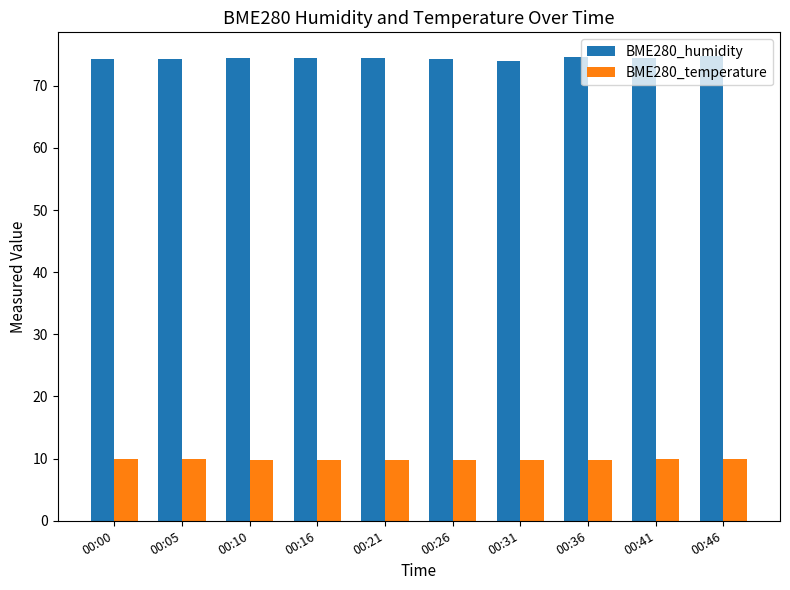

The BME280_temperature series shows 5.7 at 00:10. True or false?

False